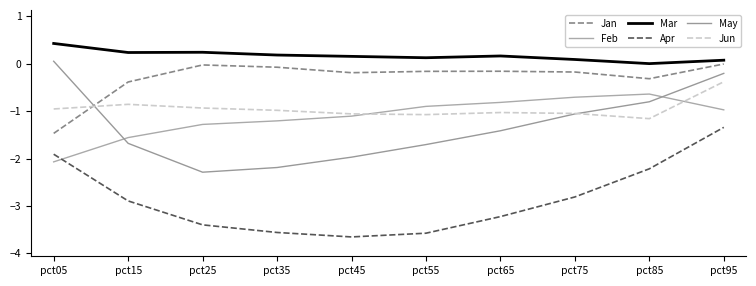

Reading left to right, what are all the values shown in this chart?

Jan: pct05=-1.5	pct15=-0.4	pct25=-0.0	pct35=-0.1	pct45=-0.2	pct55=-0.2	pct65=-0.2	pct75=-0.2	pct85=-0.3	pct95=-0.0
Feb: pct05=-2.1	pct15=-1.6	pct25=-1.3	pct35=-1.2	pct45=-1.1	pct55=-0.9	pct65=-0.8	pct75=-0.7	pct85=-0.6	pct95=-1.0
Mar: pct05=0.4	pct15=0.2	pct25=0.2	pct35=0.2	pct45=0.2	pct55=0.1	pct65=0.2	pct75=0.1	pct85=0.0	pct95=0.1
Apr: pct05=-1.9	pct15=-2.9	pct25=-3.4	pct35=-3.6	pct45=-3.7	pct55=-3.6	pct65=-3.2	pct75=-2.8	pct85=-2.2	pct95=-1.3
May: pct05=0.1	pct15=-1.7	pct25=-2.3	pct35=-2.2	pct45=-2.0	pct55=-1.7	pct65=-1.4	pct75=-1.1	pct85=-0.8	pct95=-0.2
Jun: pct05=-1.0	pct15=-0.9	pct25=-0.9	pct35=-1.0	pct45=-1.1	pct55=-1.1	pct65=-1.0	pct75=-1.0	pct85=-1.2	pct95=-0.4